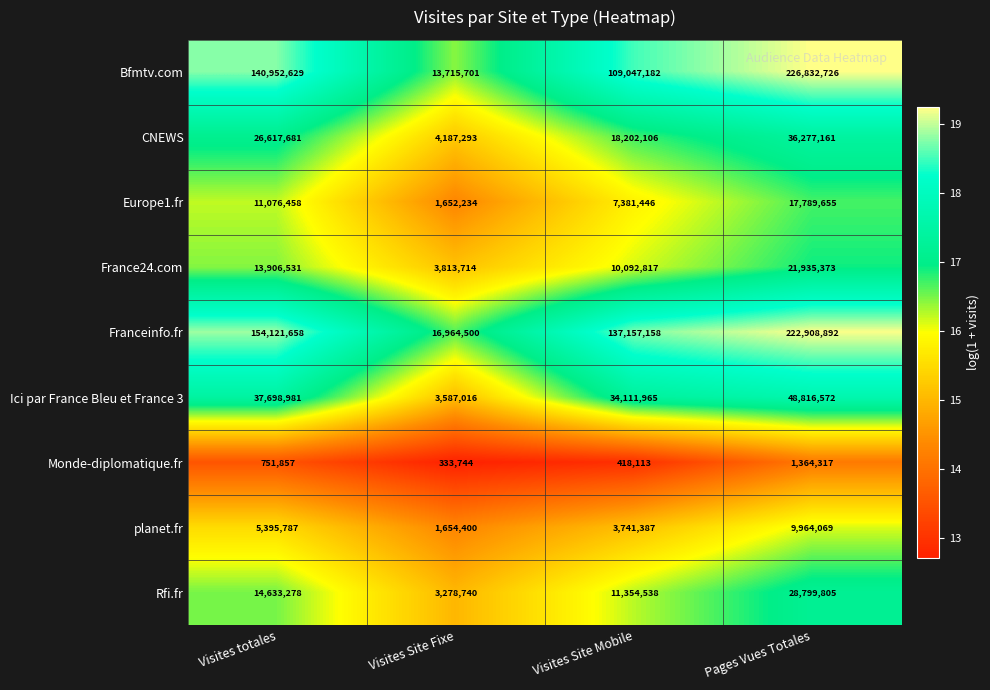

What is the difference between the maximum and second lowest values in the Monde-diplomatique.fr series?

946204